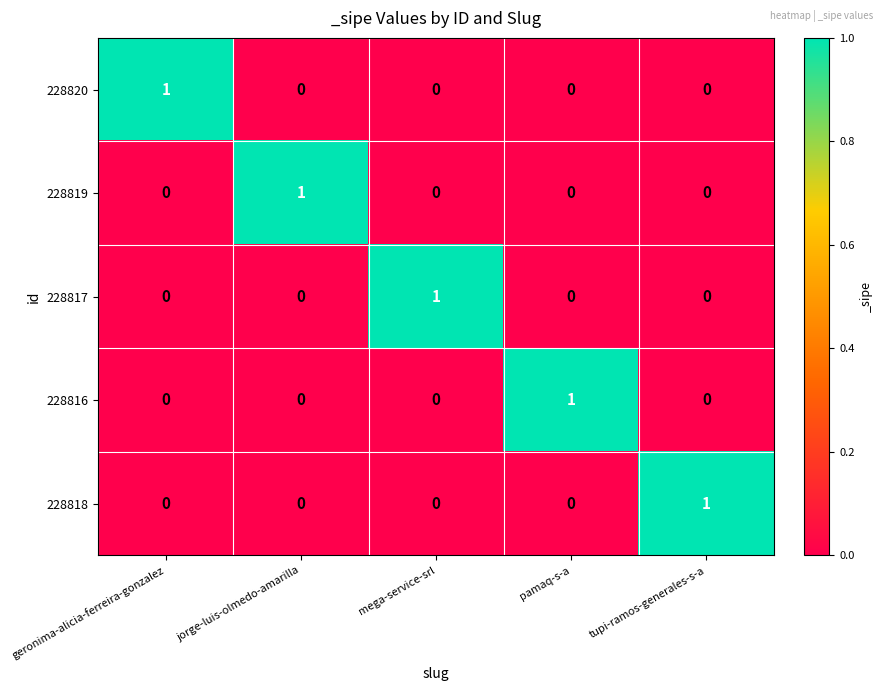

What is the difference between the highest and lowest values at pamaq-s-a?

1